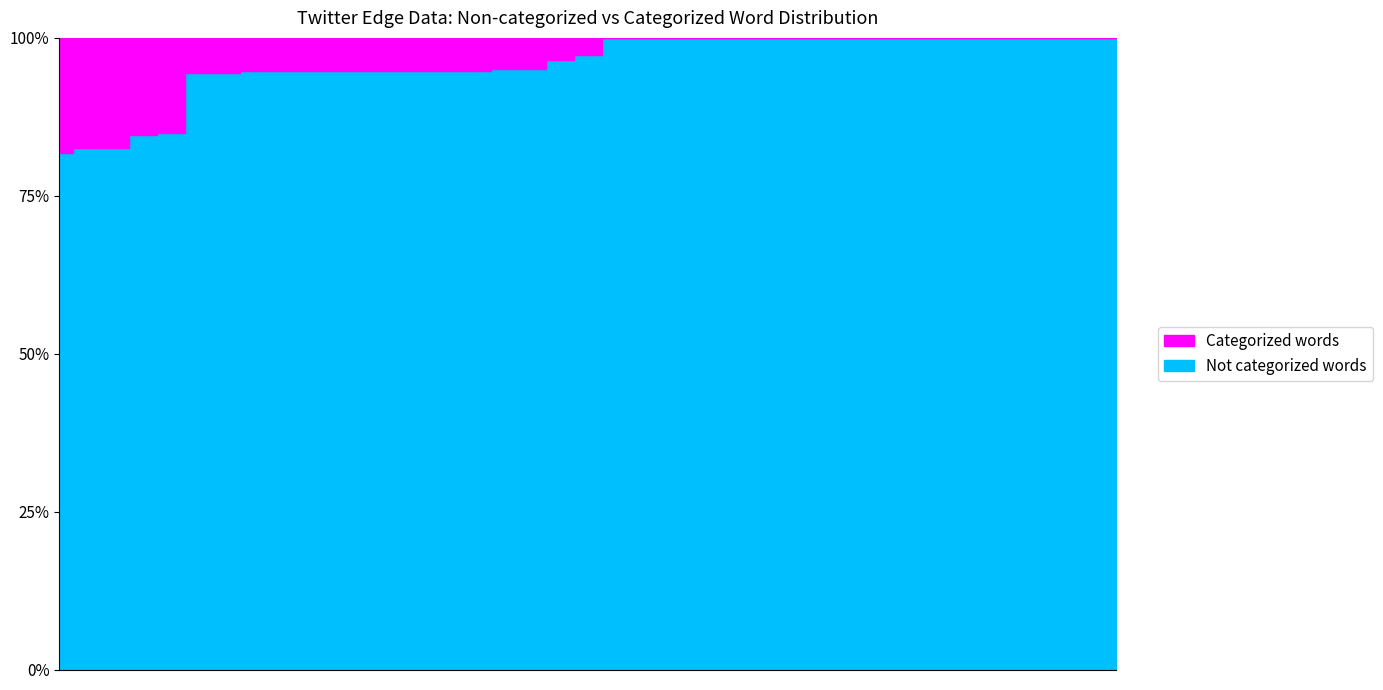

At how many categories does at least one series exceed 57?

39